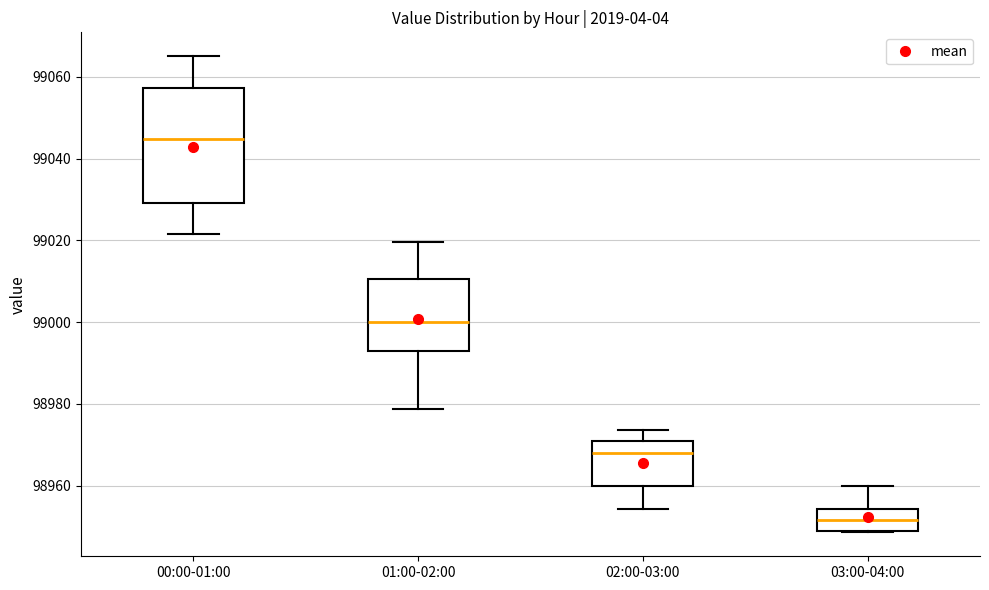

Reading left to right, transcribe this box plot: for each box, give where its median line is, the range the box spans, and where its two whiskers end, as read against the y-axis. The values are not printed on the chart, so give them approximately, as read against the axis.

00:00-01:00: median 99044, box 99030 to 99058, whiskers 99022 to 99066
01:00-02:00: median 99000, box 98992 to 99010, whiskers 98978 to 99020
02:00-03:00: median 98968, box 98960 to 98970, whiskers 98954 to 98974
03:00-04:00: median 98952, box 98948 to 98954, whiskers 98948 to 98960